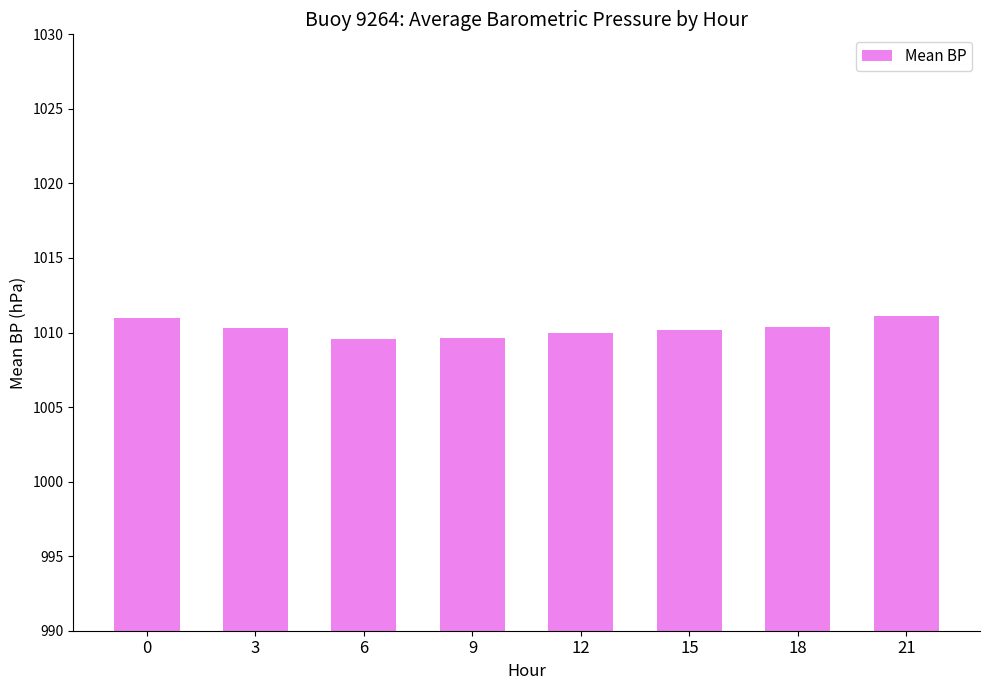

What is the minimum value shown in the chart?

1009.6